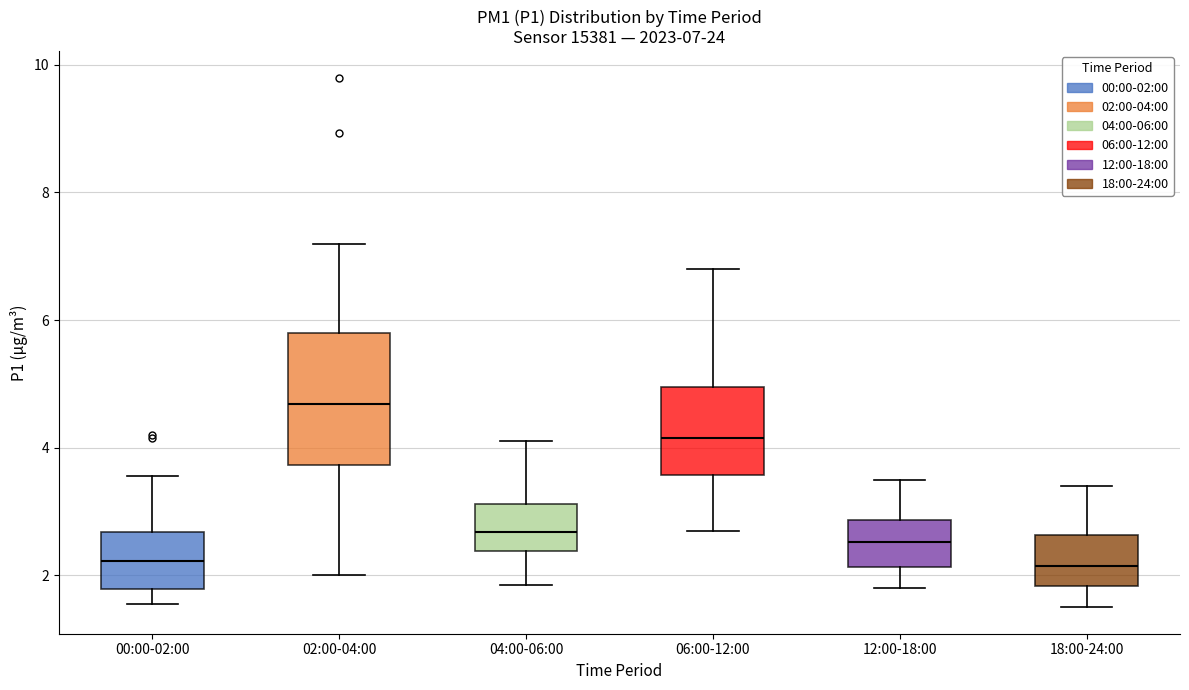

Comparing the boxes themselves (not the whiskers), which one is the tallest?

02:00-04:00